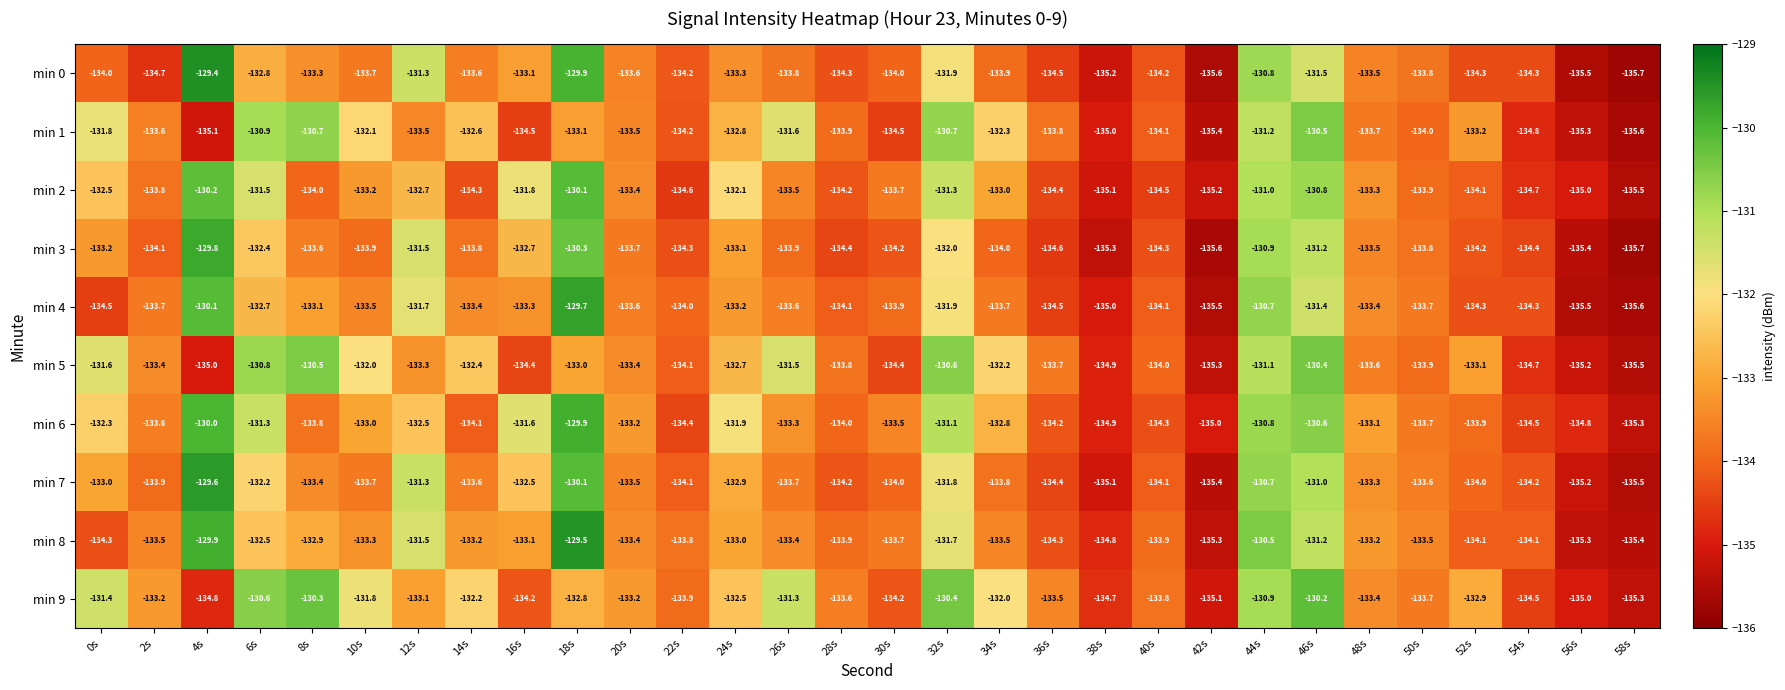

Is it true that min 4 equals -208.0 at 36s?

False